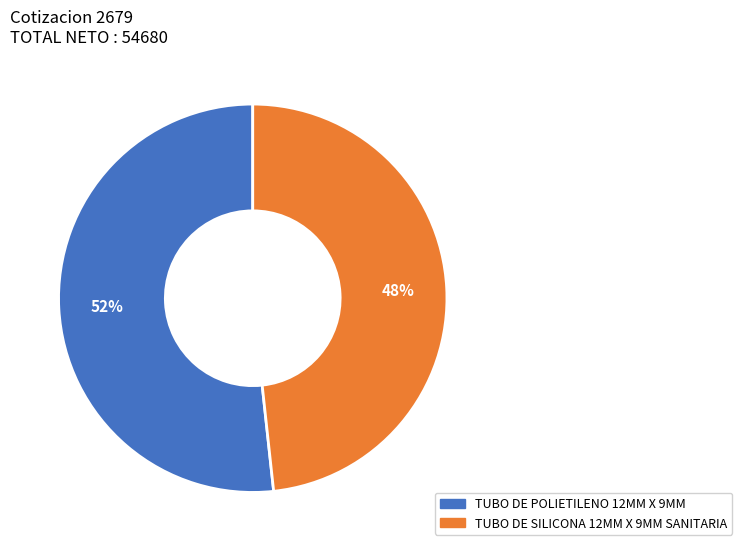

Is the sum of TUBO DE POLIETILENO 12MM X 9MM and TUBO DE SILICONA 12MM X 9MM SANITARIA greater than half?

Yes